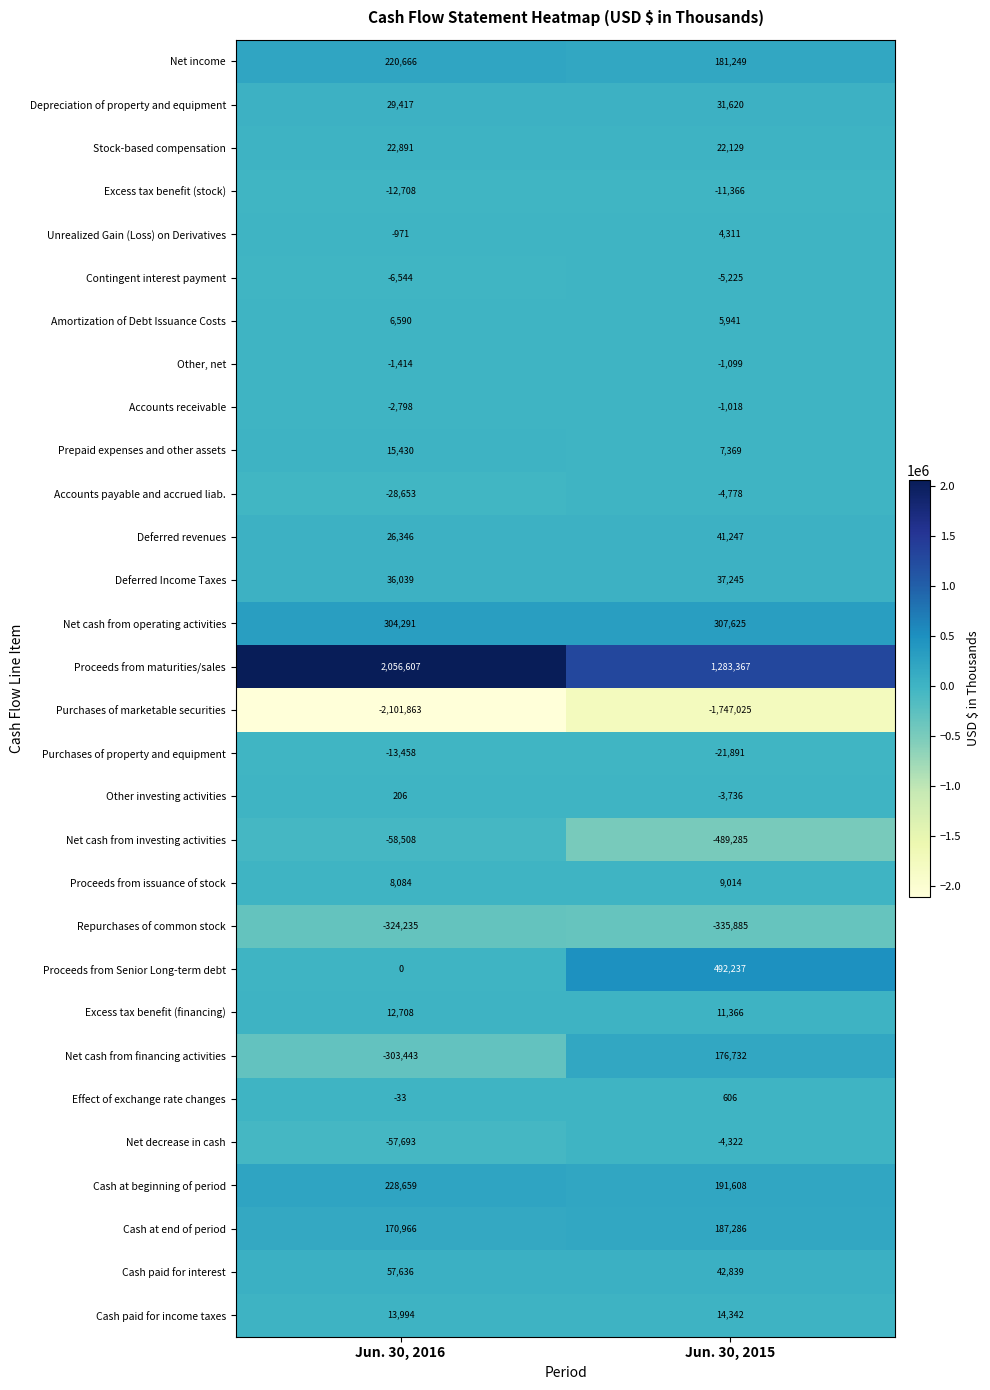

Read the Net decrease in cash value at Jun. 30, 2016, to the nearest 50.

-57700